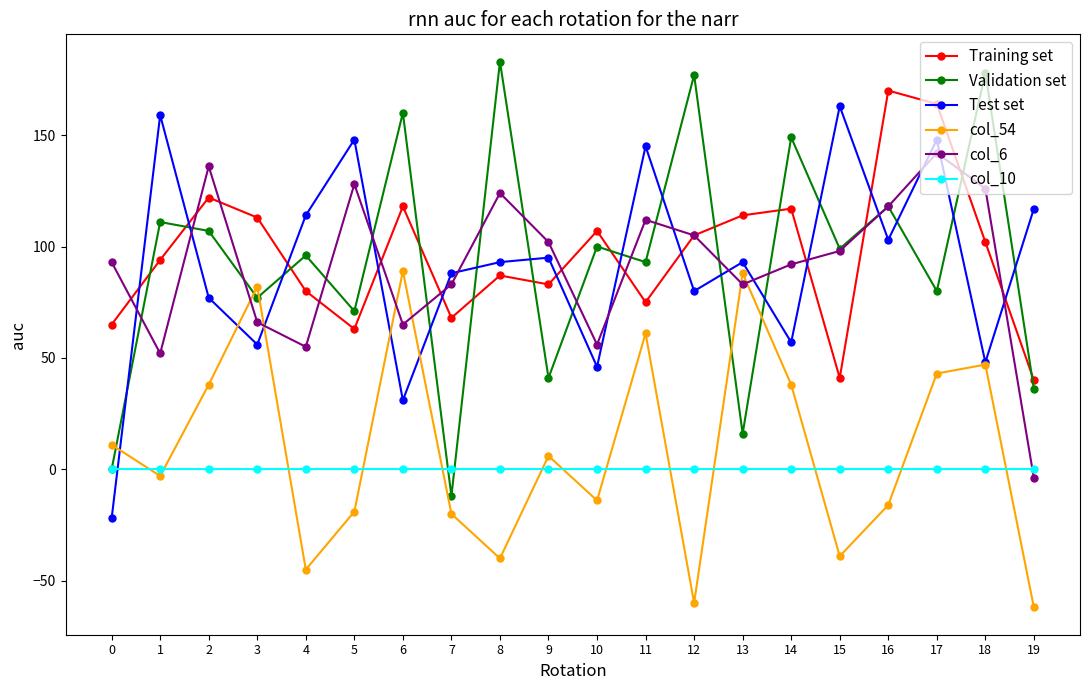

The col_54 series shows 58 at 17. True or false?

False